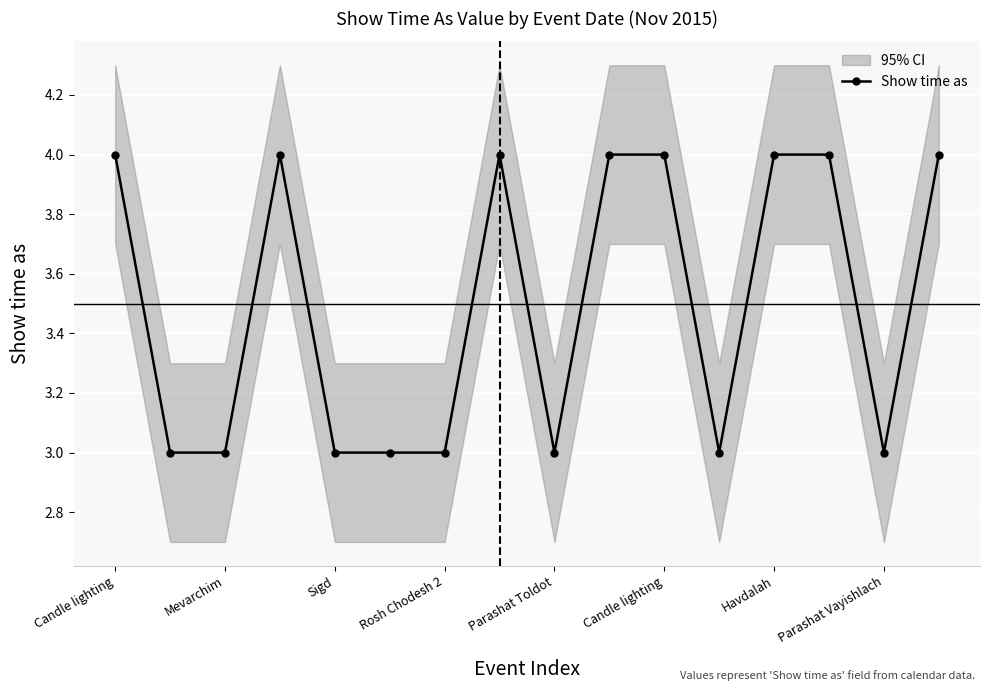

Reading left to right, list all the values displayed in this chart.

4	3	3	4	3	3	3	4	3	4	4	3	4	4	3	4